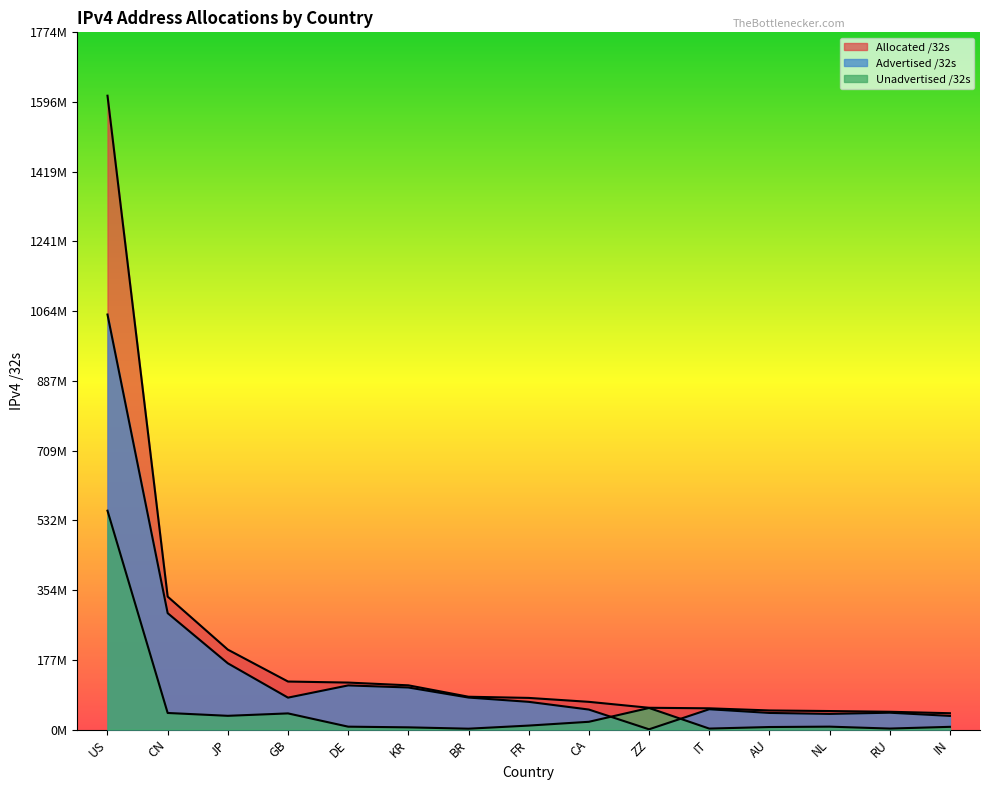

What is the sum of all Allocated /32s values?

3033715056